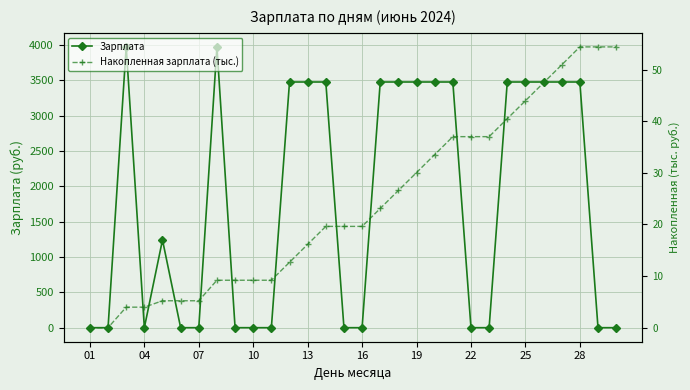

True or false: Зарплата has a value of -1685.9 at 28.

False